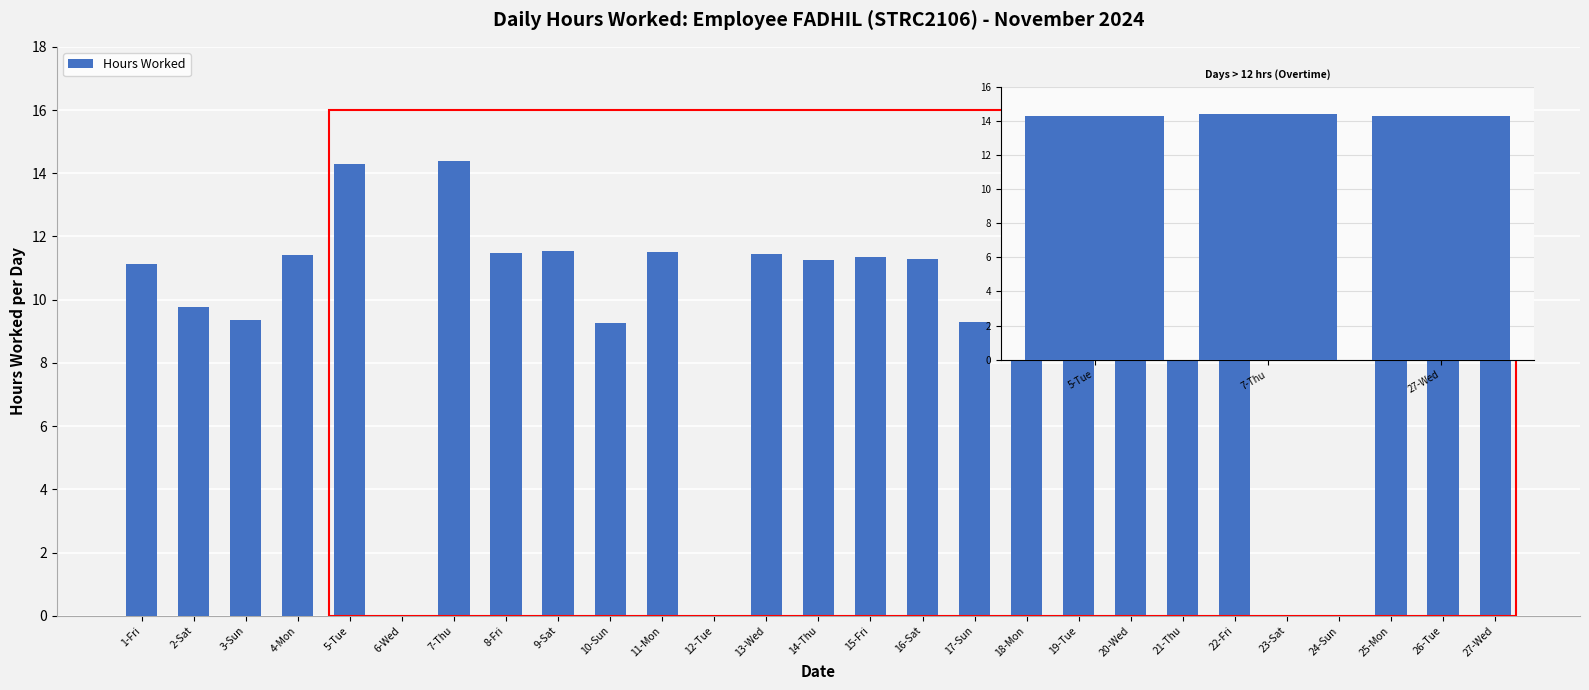

Is it true that the value at 18-Mon is 11.2?

True